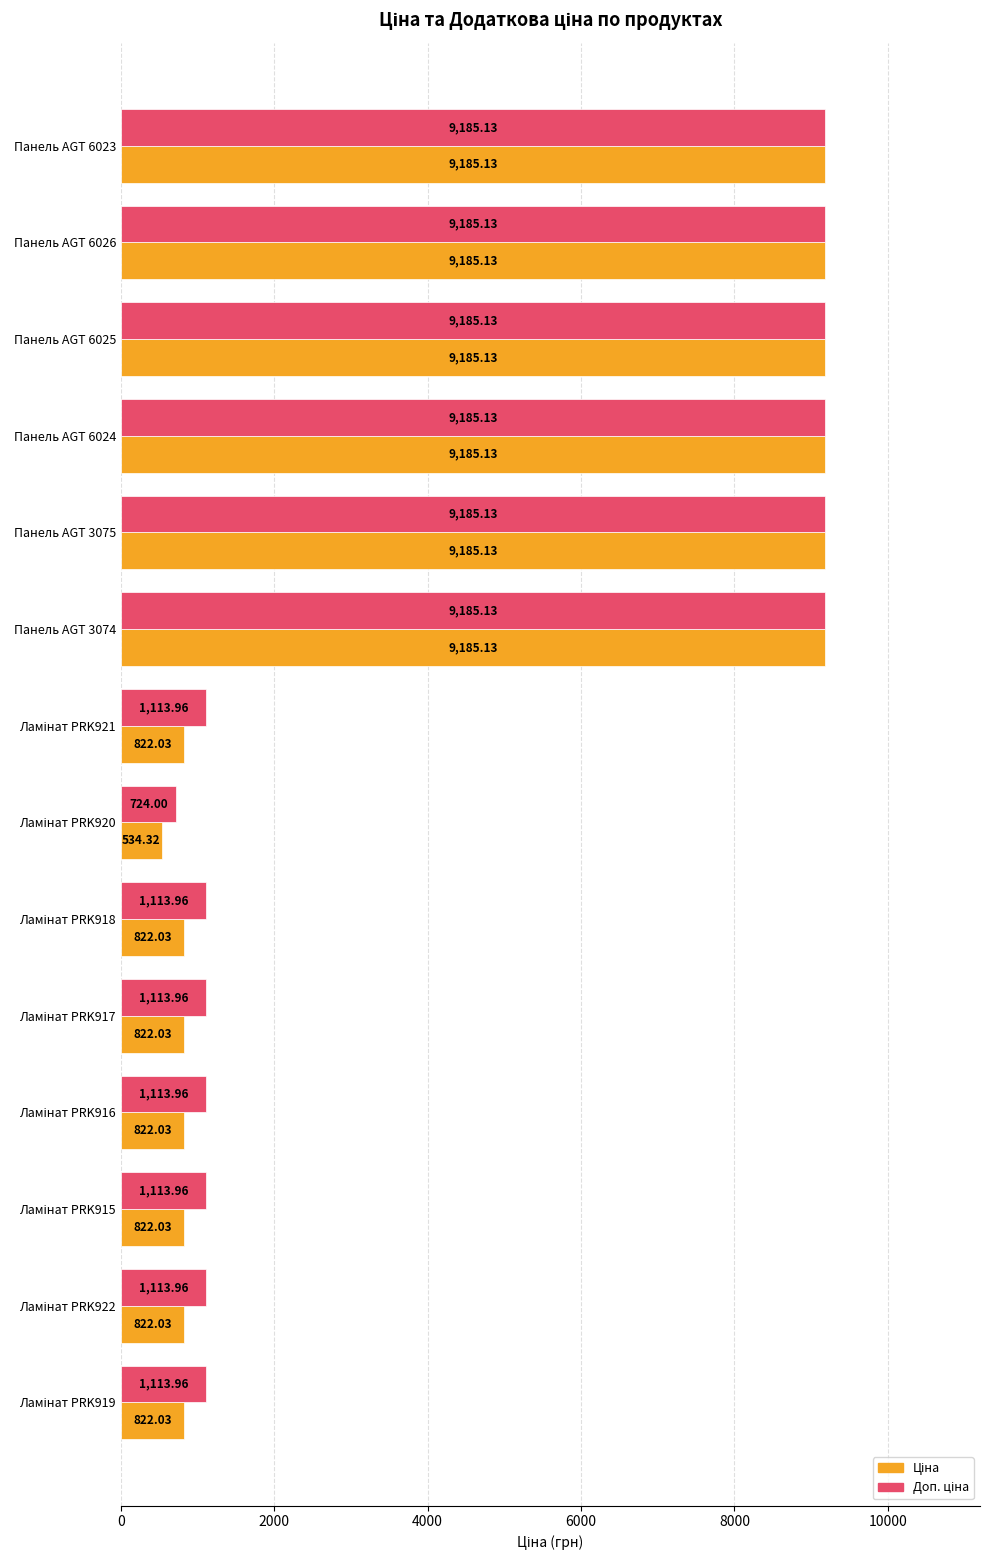

At how many categories does at least one series exceed 5896?

6